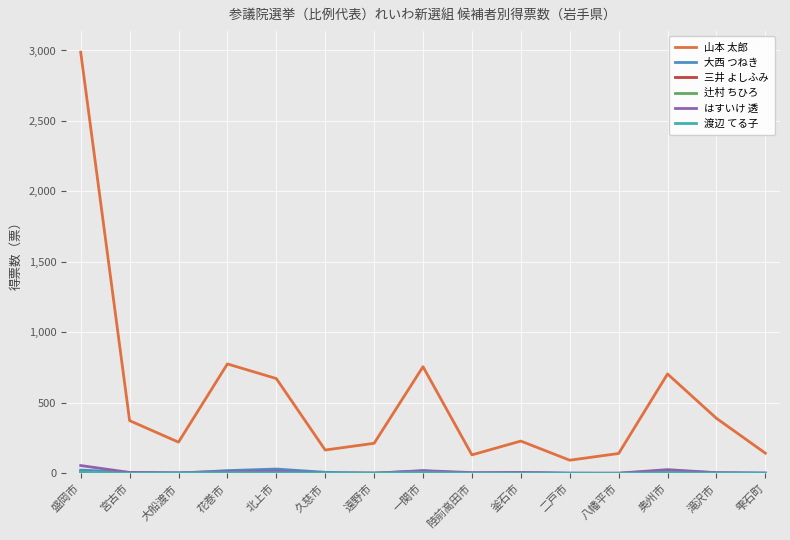

Rank the categories by 三井 よしふみ value from lowest to highest.

大船渡市, 二戸市, 滝沢市, 雫石町, 北上市, 久慈市, 宮古市, 八幡平市, 陸前高田市, 一関市, 花巻市, 遠野市, 奥州市, 釜石市, 盛岡市